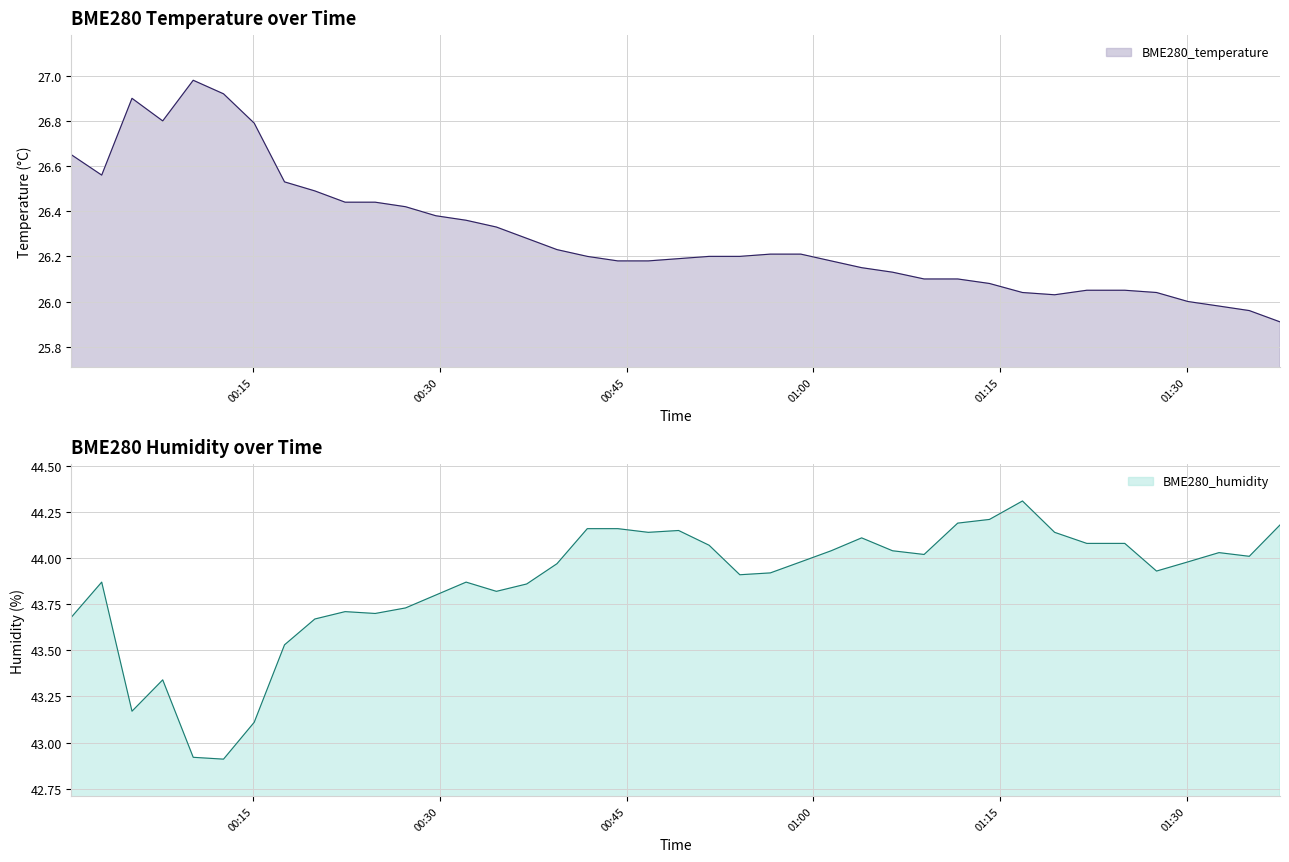

Is it true that BME280_temperature equals 26.4 at 2021/06/18 00:29:41?

True